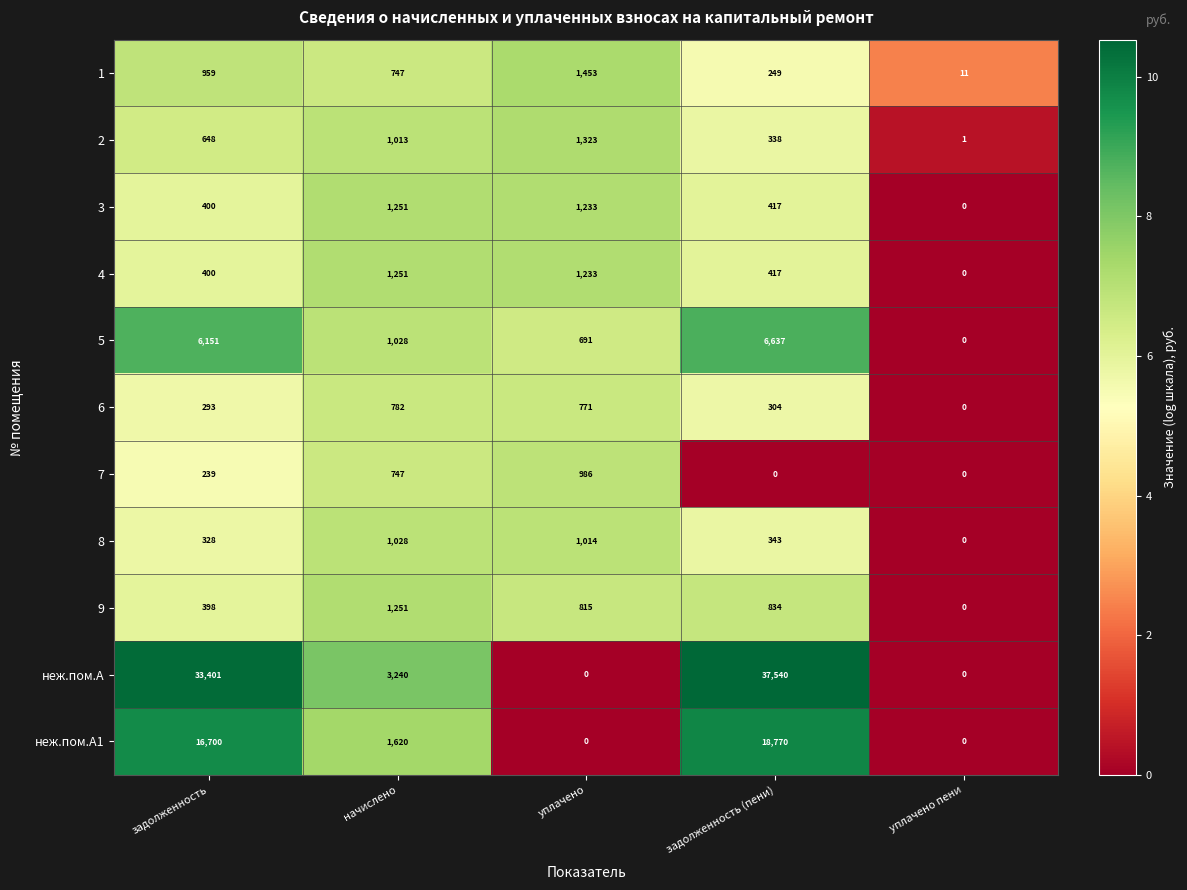

The 6 series shows 441 at уплачено пени. True or false?

False